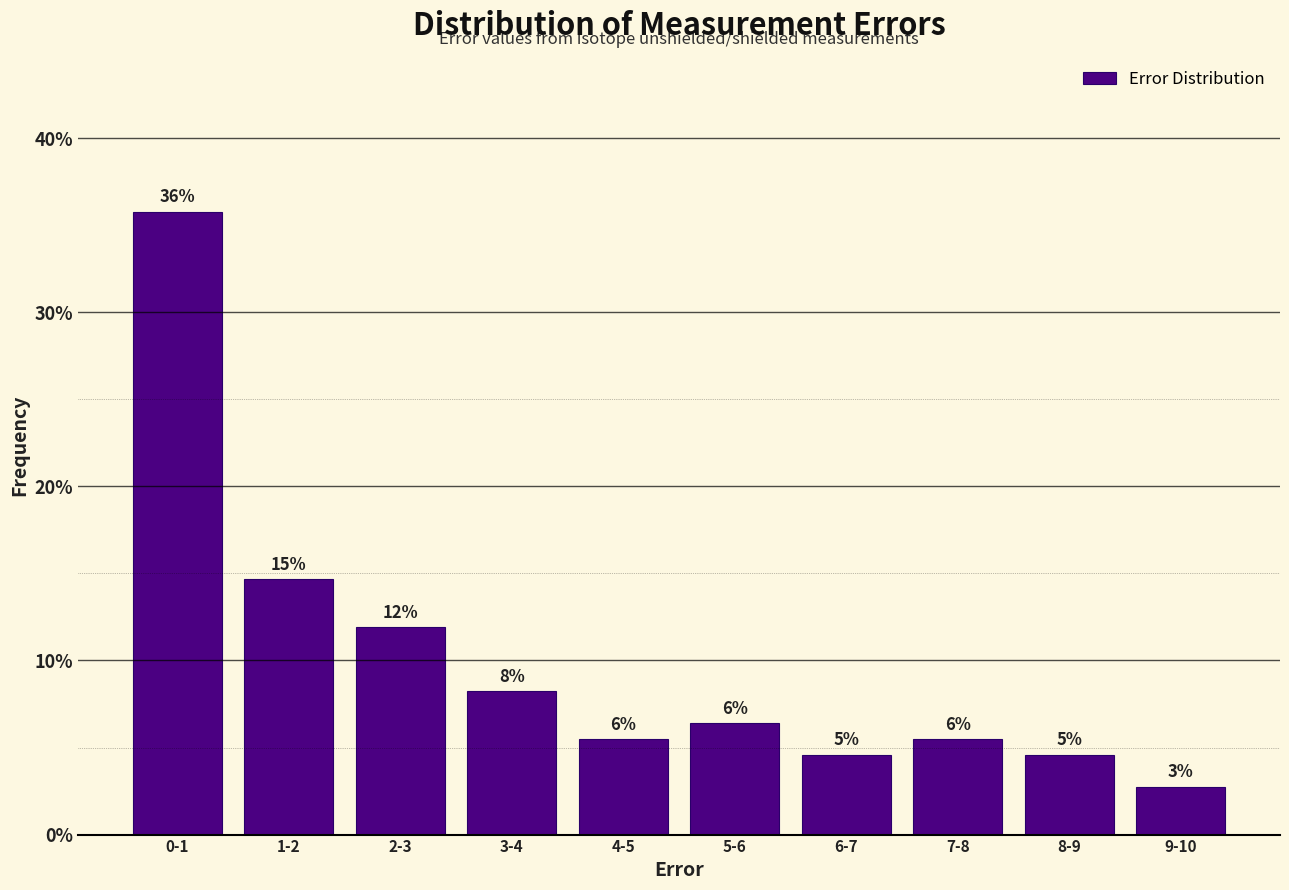

How many bars are there in total?

10